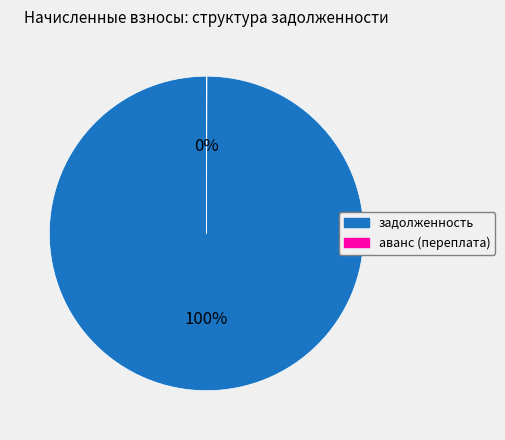

What is the largest slice in the pie chart?

задолженность